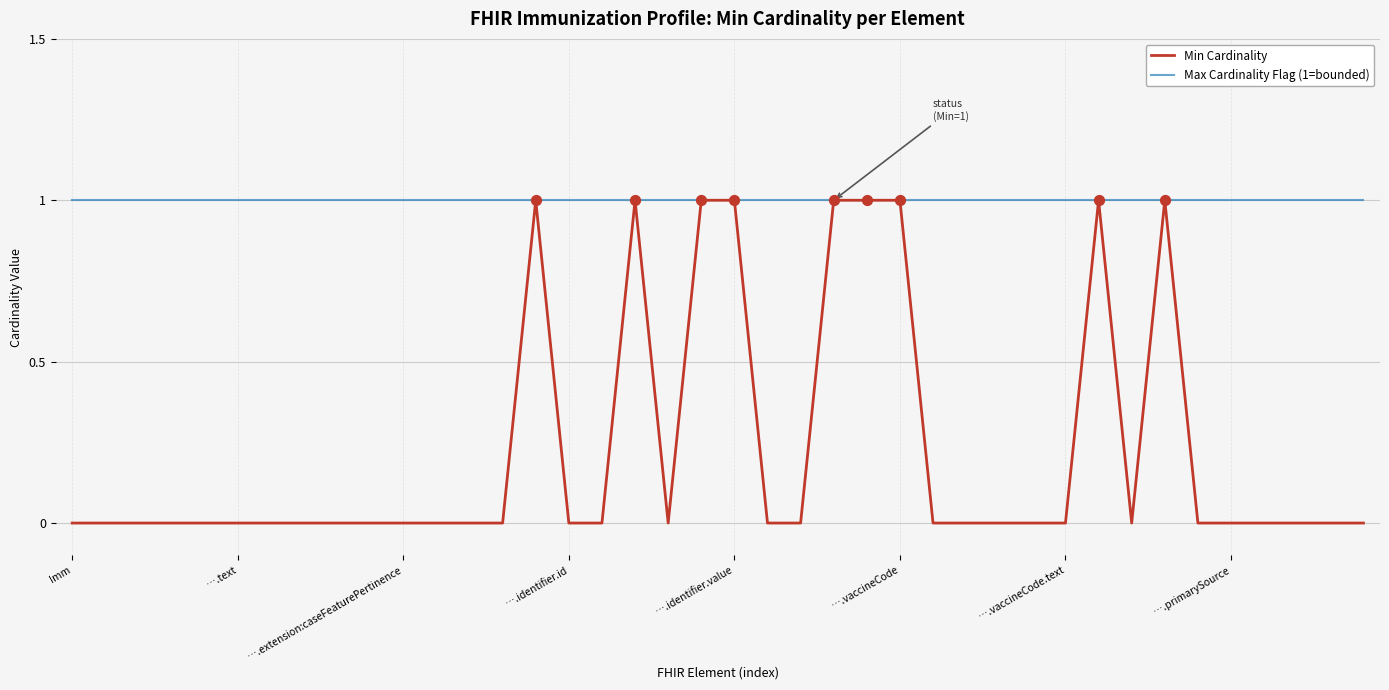

What are all the series names shown in the legend?

Min Cardinality, Max Cardinality Flag (1=bounded)